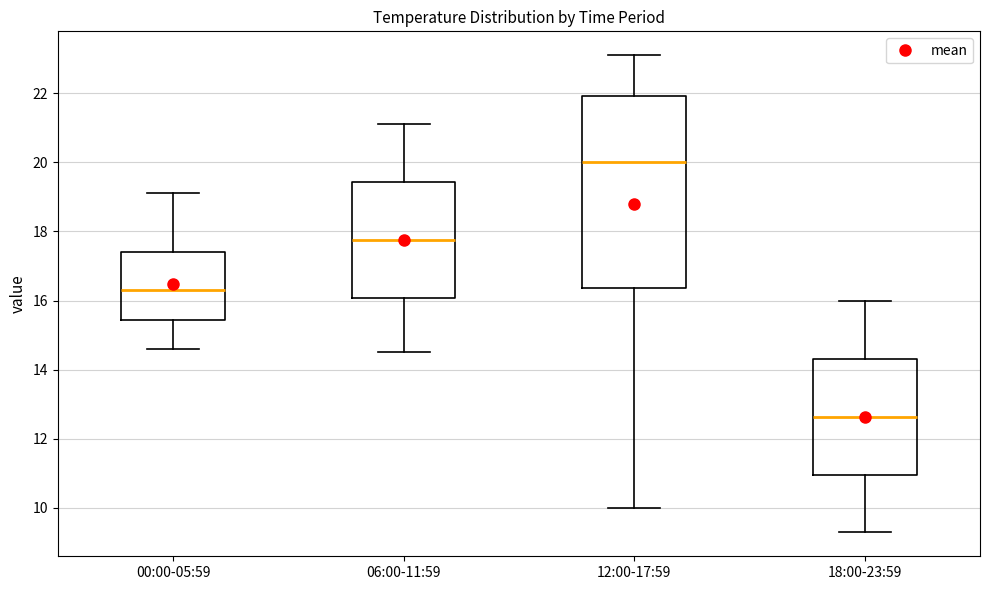

Reading left to right, transcribe this box plot: for each box, give where its median line is, the range the box spans, and where its two whiskers end, as read against the y-axis. The values are not printed on the chart, so give them approximately, as read against the axis.

00:00-05:59: median 16.4, box 15.4 to 17.4, whiskers 14.6 to 19.2
06:00-11:59: median 17.8, box 16.0 to 19.4, whiskers 14.6 to 21.2
12:00-17:59: median 20.0, box 16.4 to 22.0, whiskers 10.0 to 23.2
18:00-23:59: median 12.6, box 11.0 to 14.4, whiskers 9.2 to 16.0